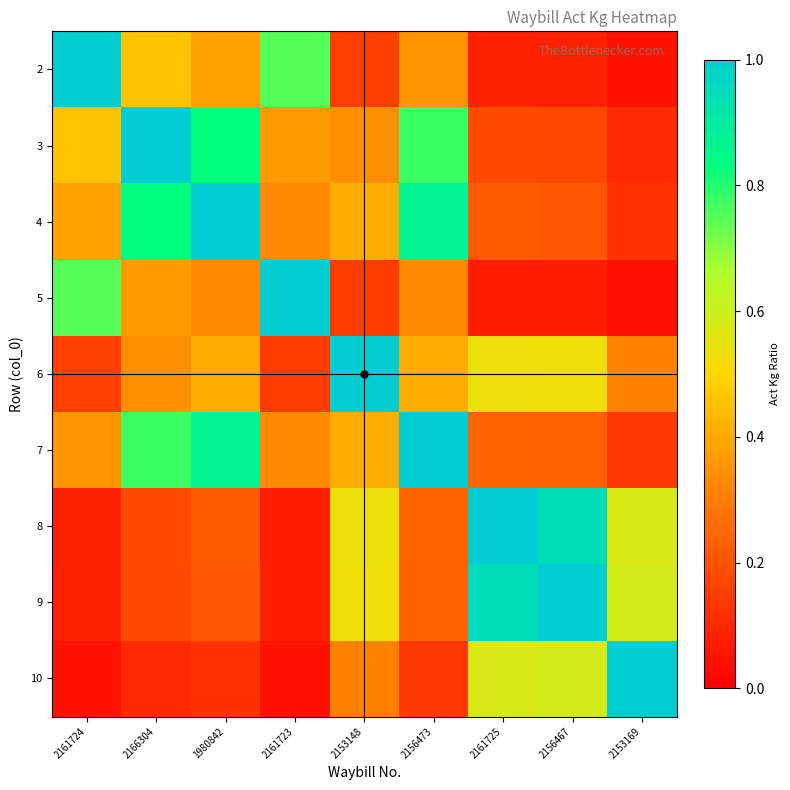

Between 2153169 and 2161724, which is larger?

2161724